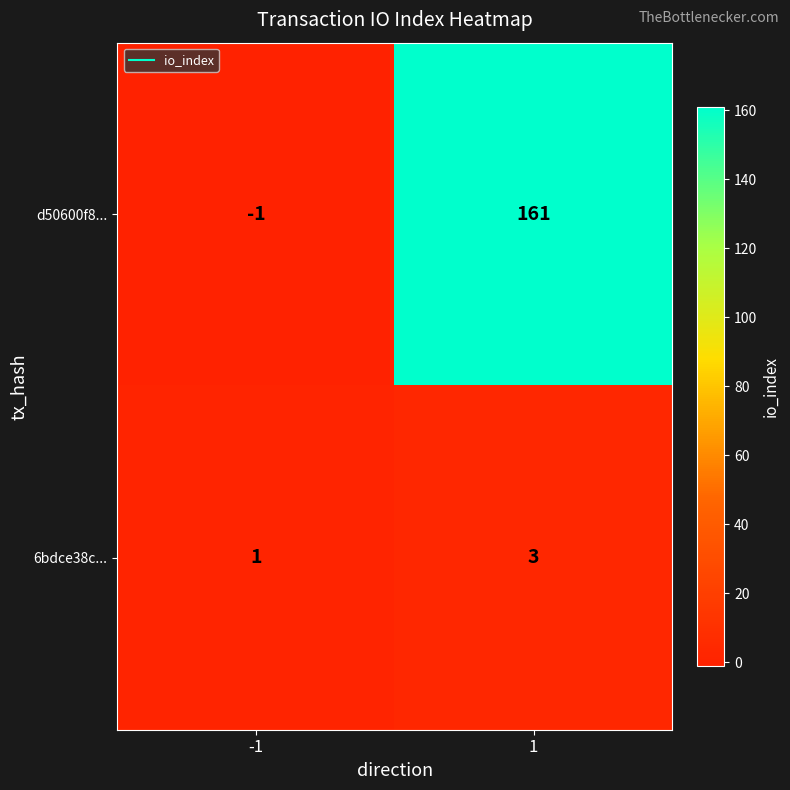

At which category is the sum across all series the highest?

1